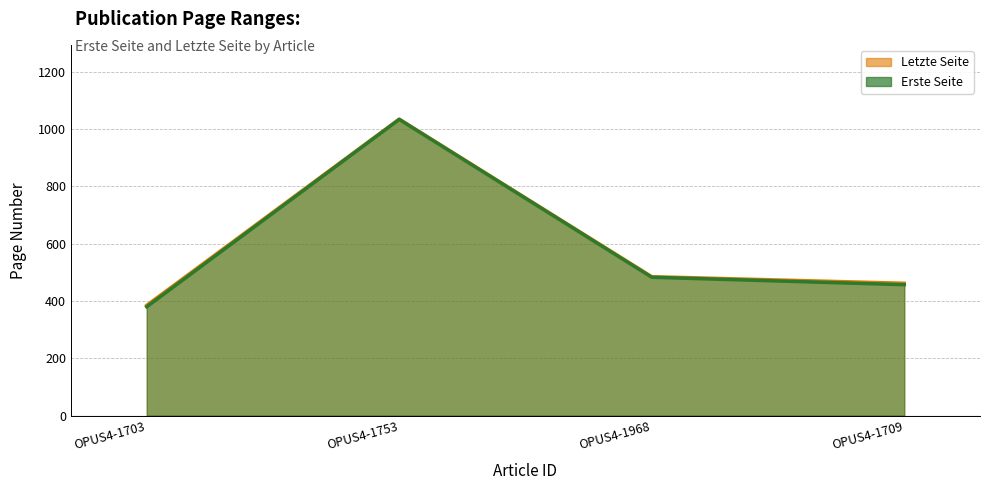

Rank the categories by Letzte Seite value from highest to lowest.

OPUS4-1753, OPUS4-1968, OPUS4-1709, OPUS4-1703